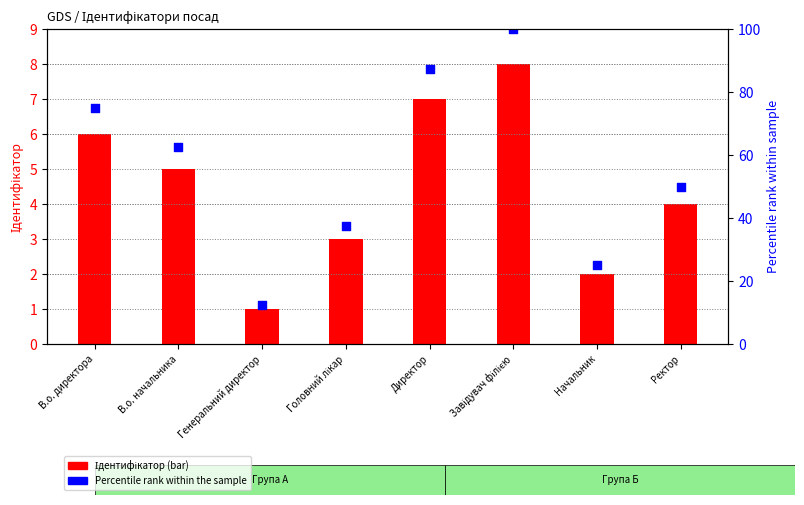

What is the total value across all series at Генеральний директор?

13.5